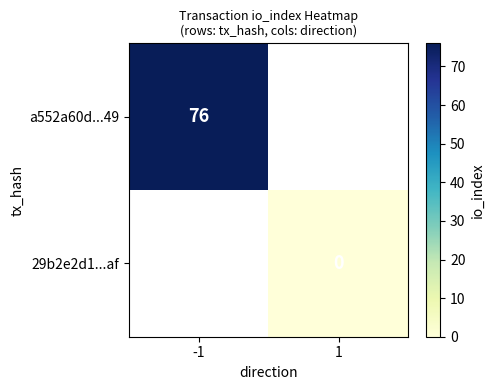

Which has a higher value, 1 or -1?

-1